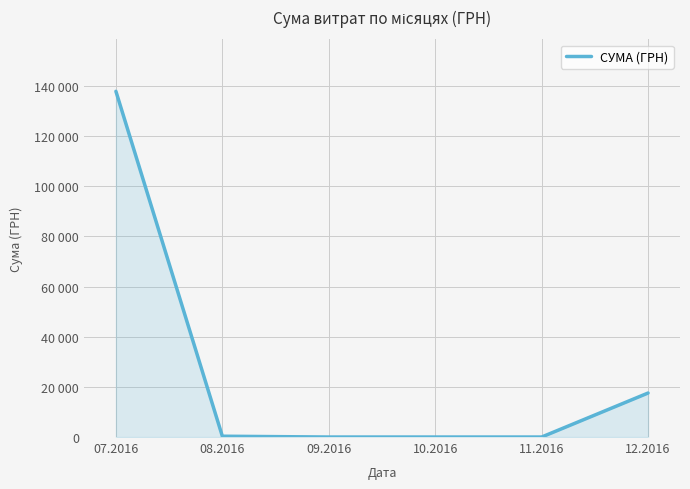

Which category has the lowest value across all series?

09.2016